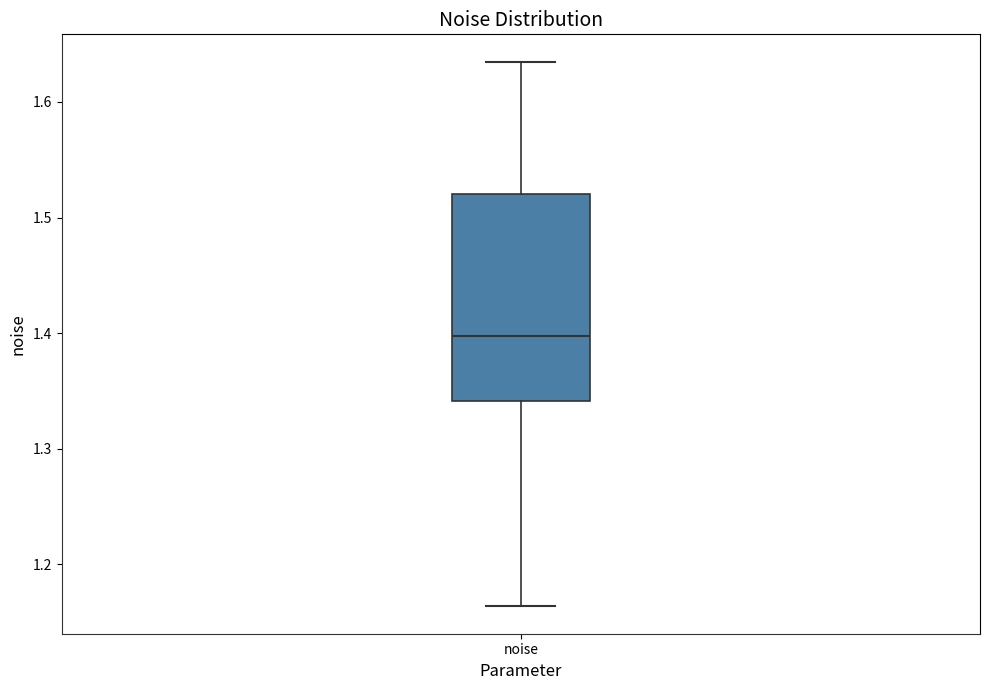

Where is the lower edge of the box for noise on the y-axis? The values are not printed on the chart, so give them approximately, as read against the axis.

1.34